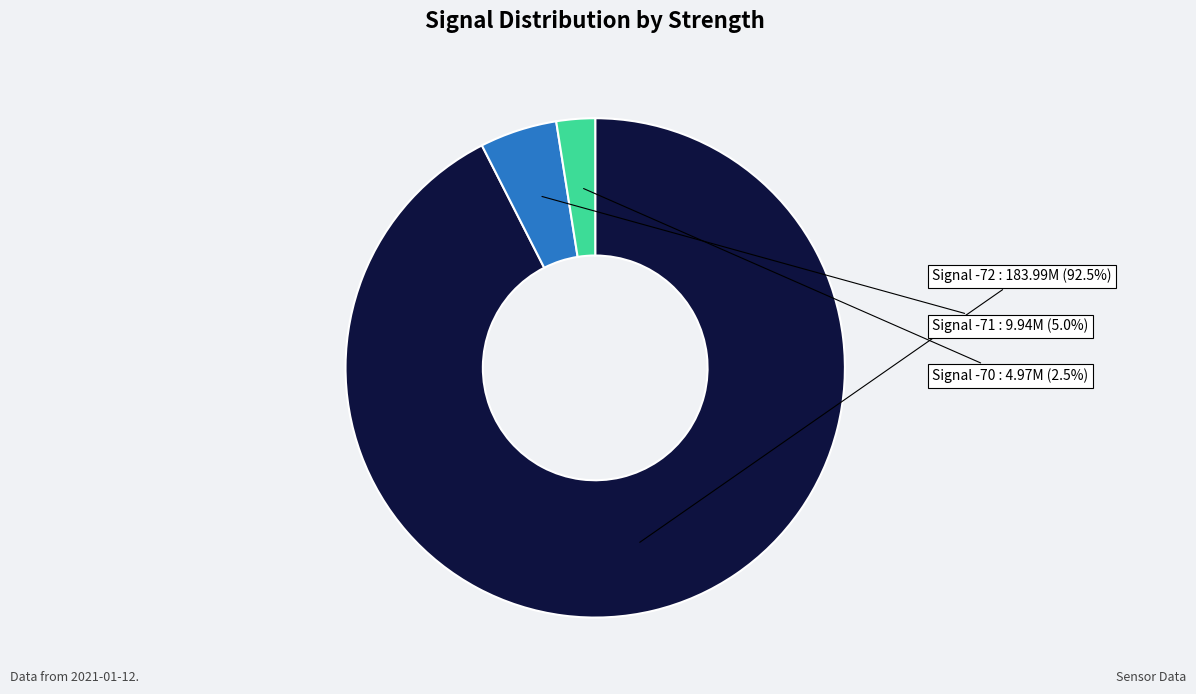

Rank the categories by value from lowest to highest.

Signal -70, Signal -71, Signal -72